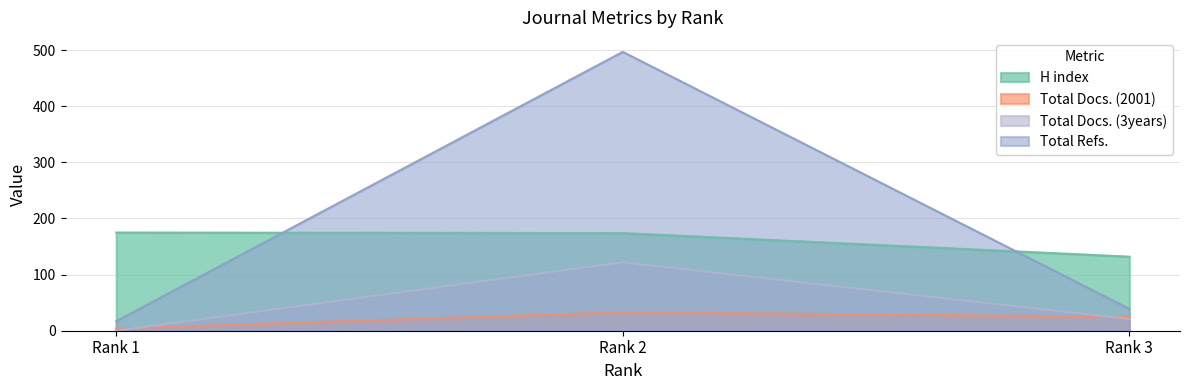

Does the chart have visible grid lines?

Yes